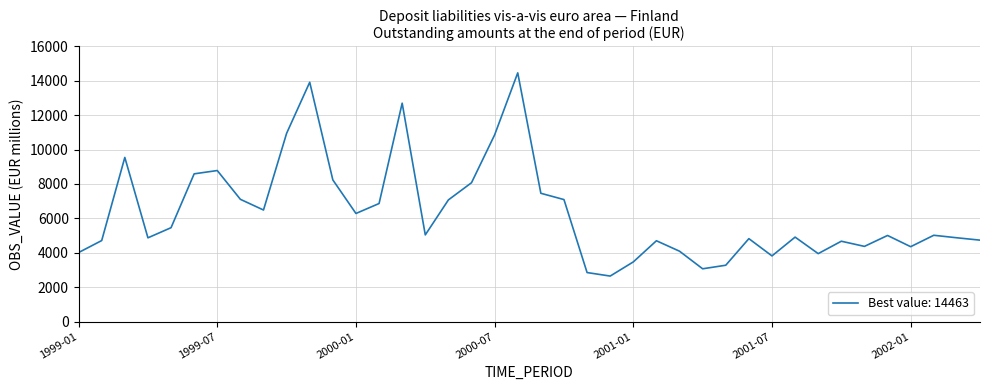

What is the maximum value shown in the chart?

14463